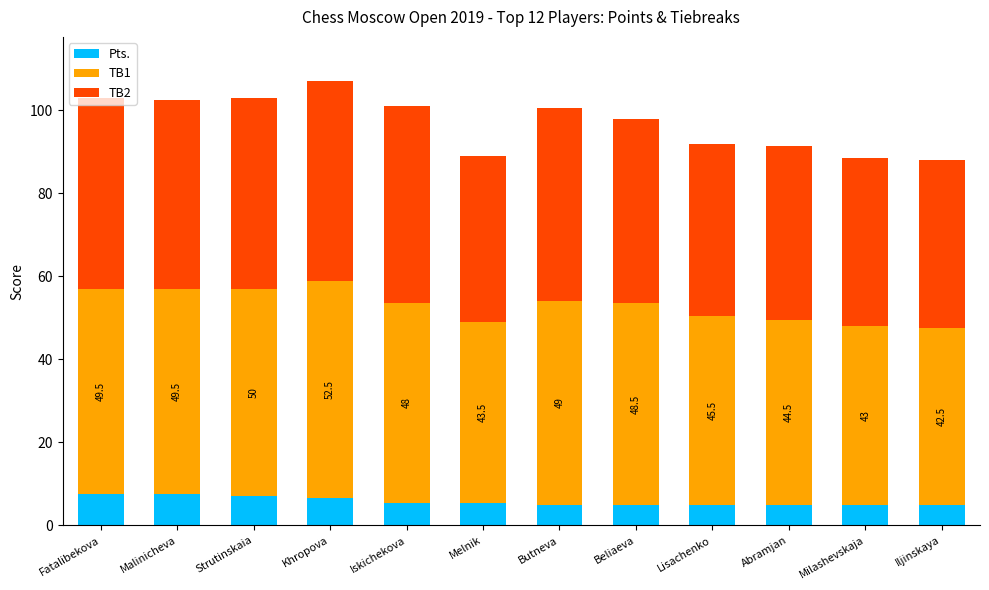

What are all the series names shown in the legend?

Pts., TB1, TB2